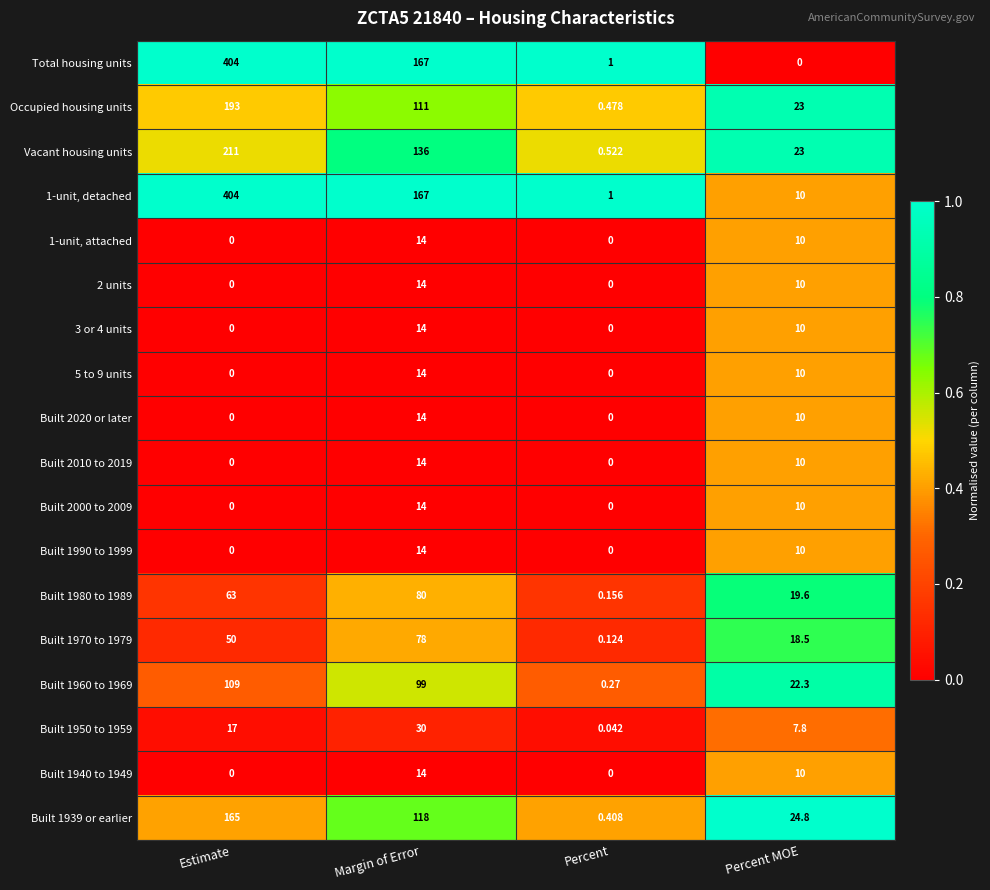

How many series are shown in this chart?

18